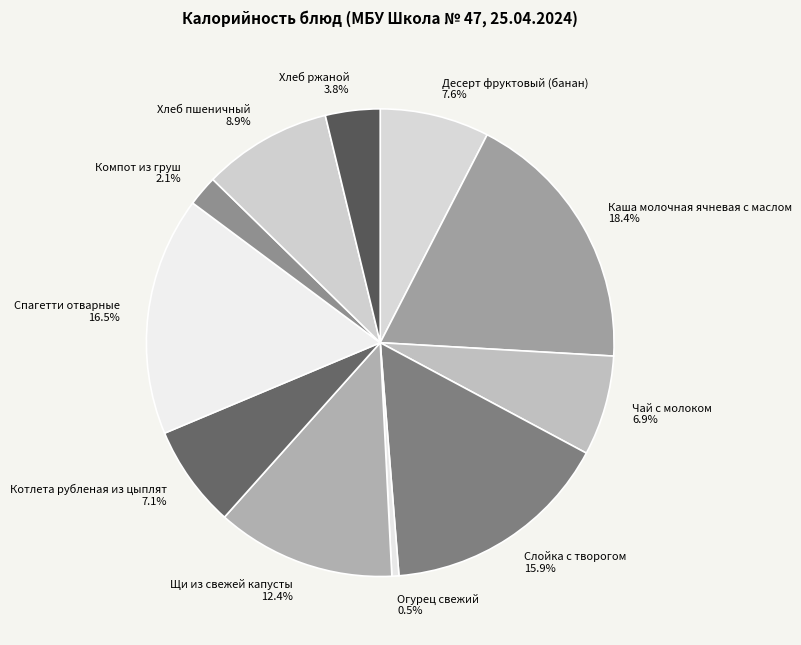

To the nearest percent, what portion does Хлеб ржаной represent?

4%